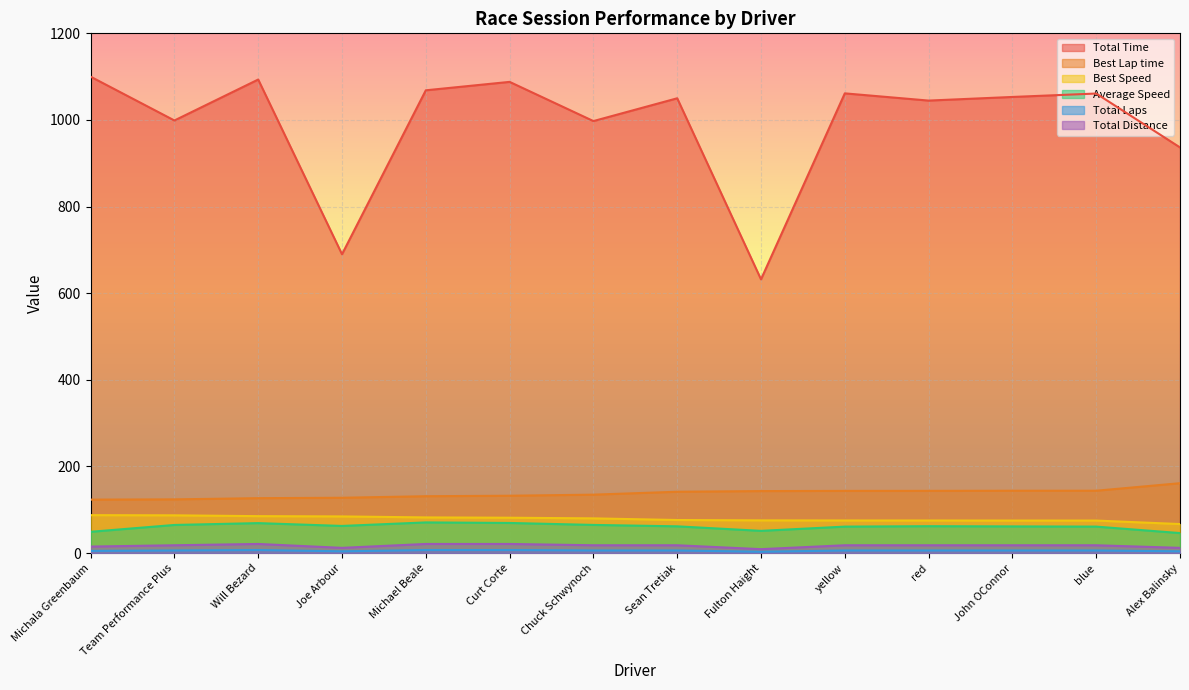

What is the value of the Best Lap time point at the 1st from the left?

123.4